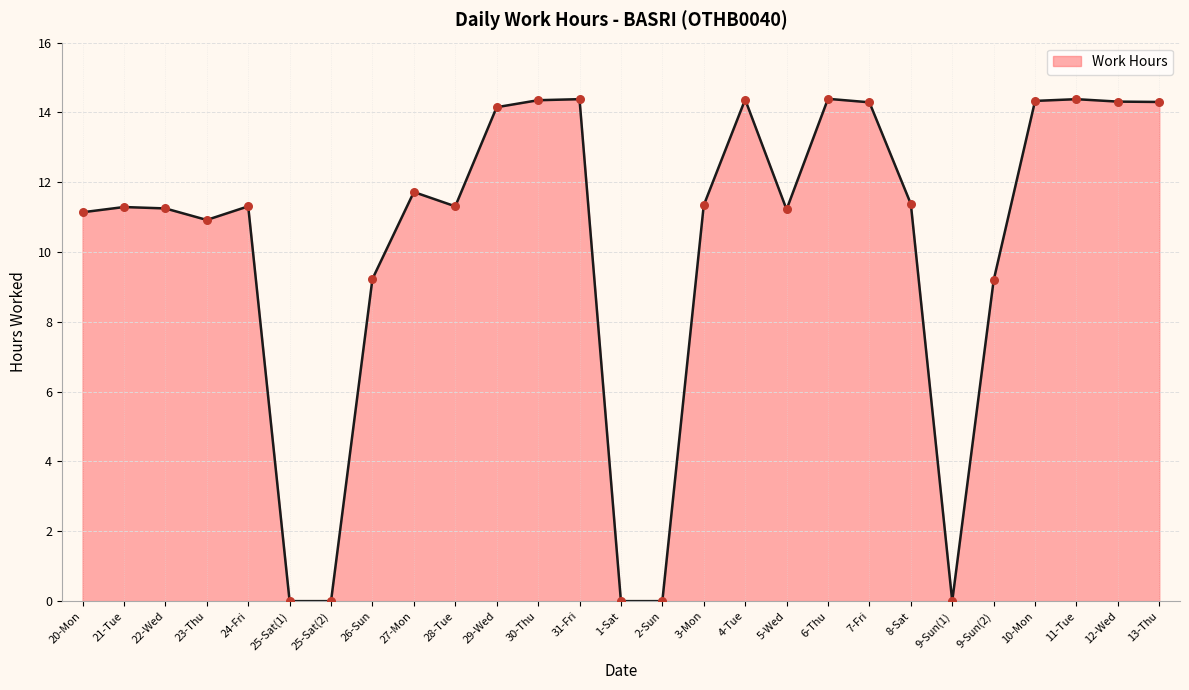

Which has a higher value, 7-Fri or 20-Mon?

7-Fri